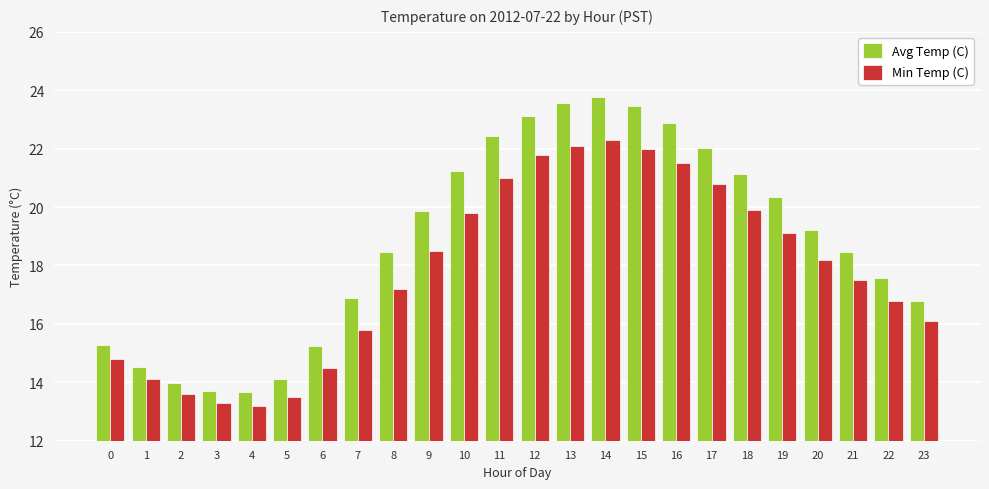

At which category is the sum across all series the highest?

14